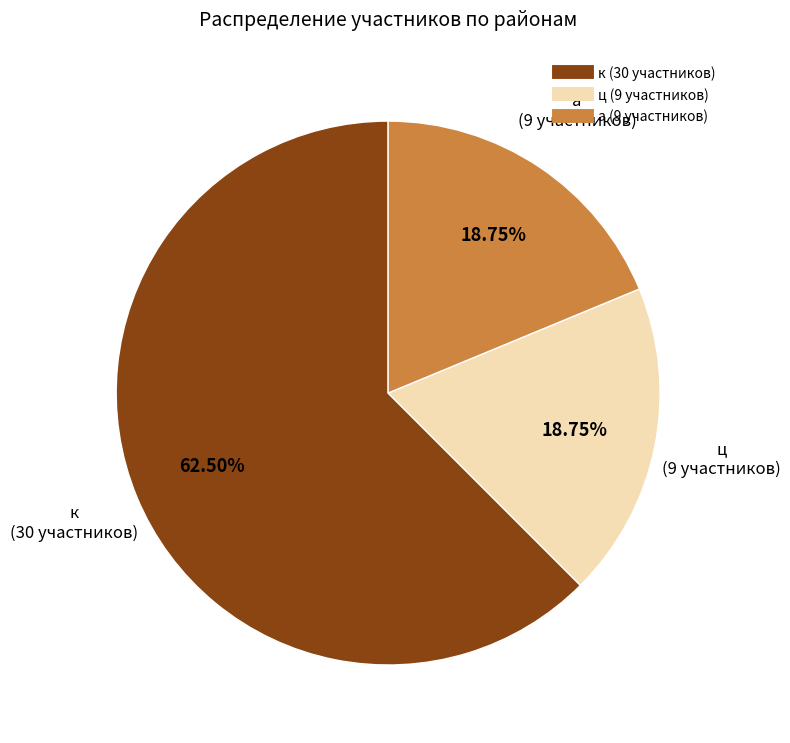

Count the number of slices in the pie.

3